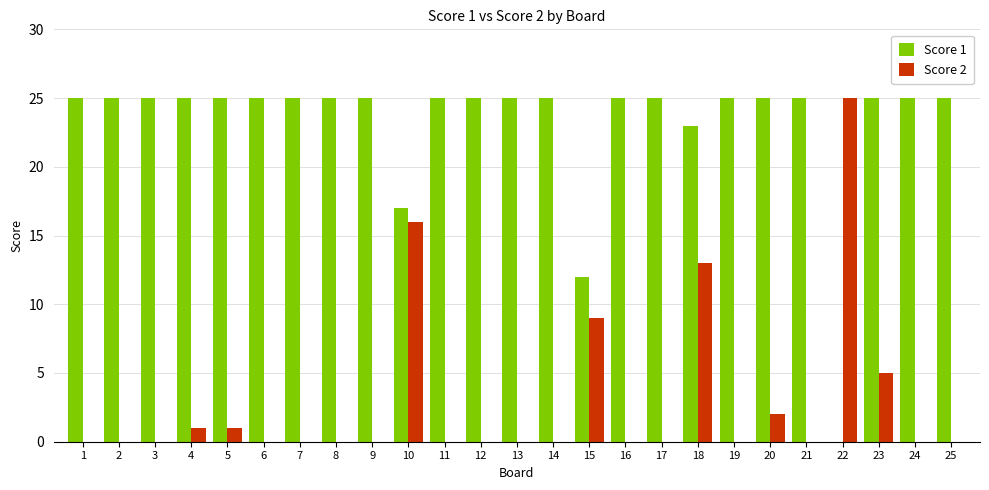

At which category is the sum across all series the highest?

18